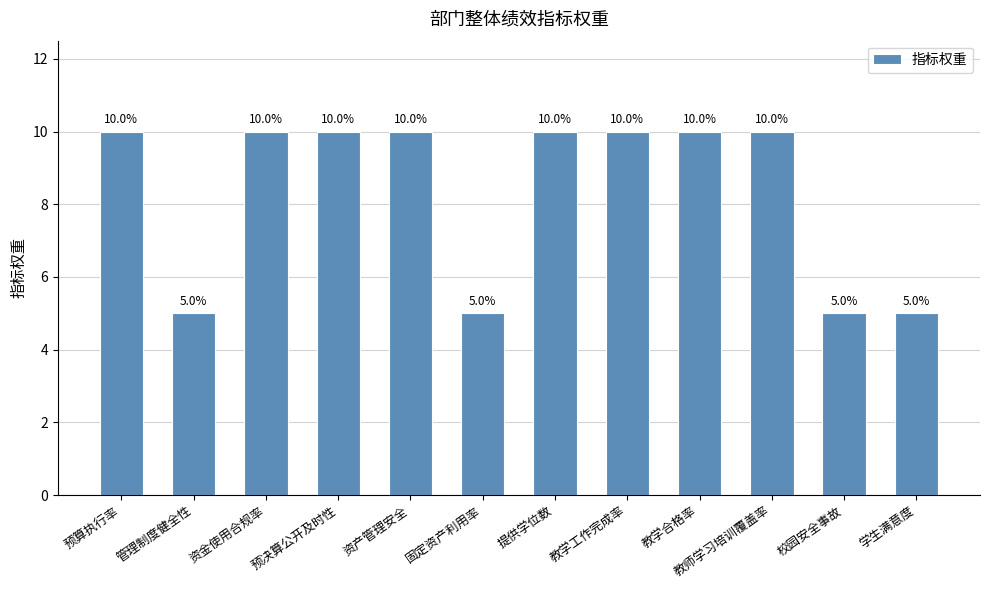

Is it true that the value at 教学合格率 is 10?

True